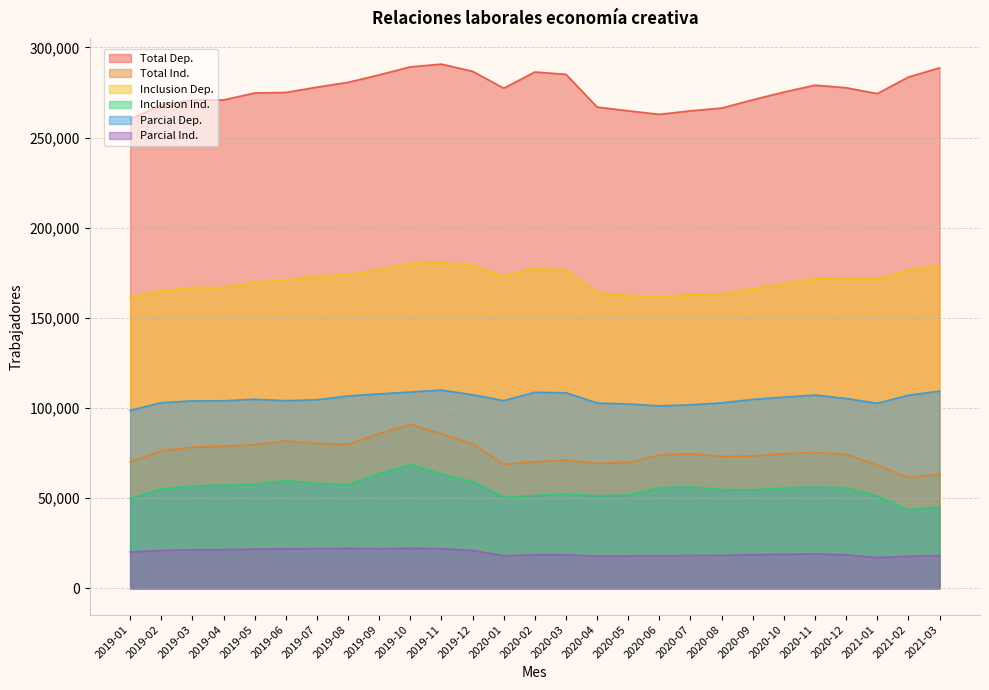

What is the approximate value of Total Ind. at 2019-01?

70119.7